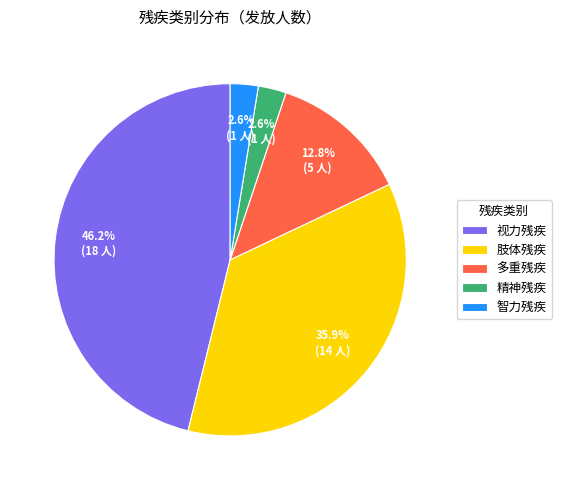

To the nearest percent, what is the difference between the largest and smallest slice percentages?

44%